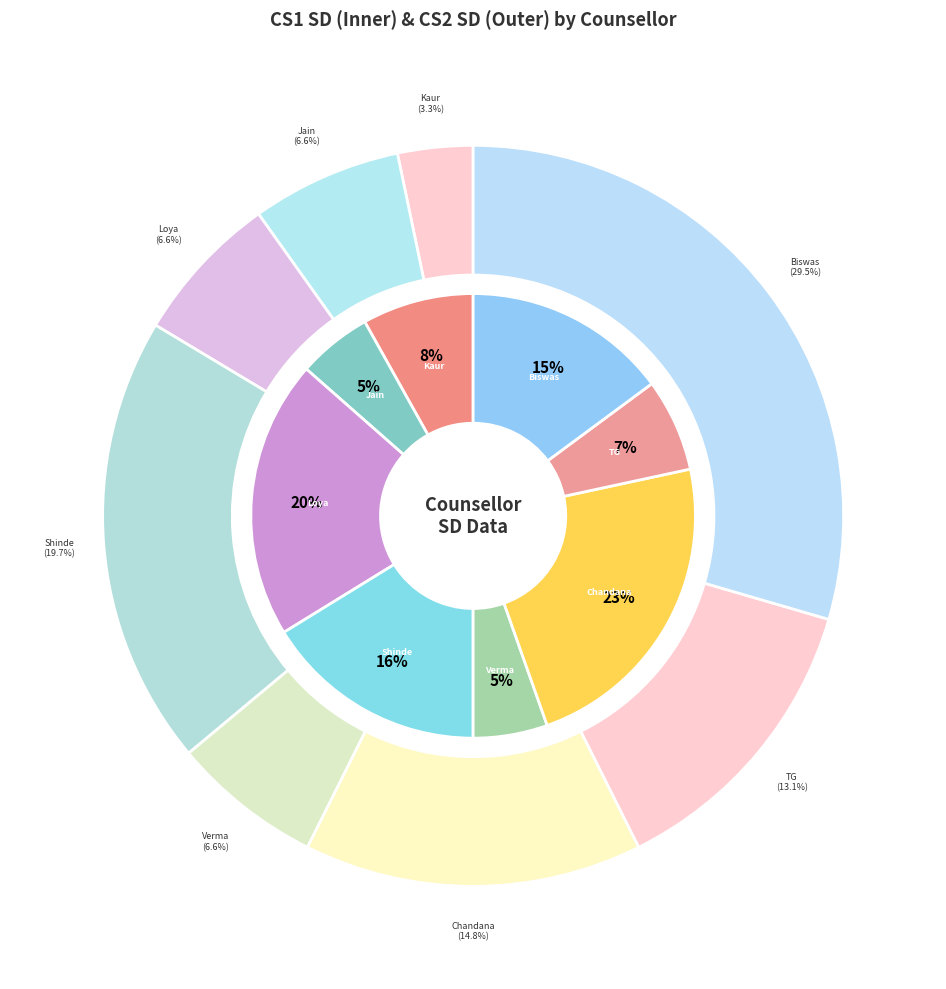

The Ms. E.L.S. Chandana slice represents 7% of the pie. True or false?

False